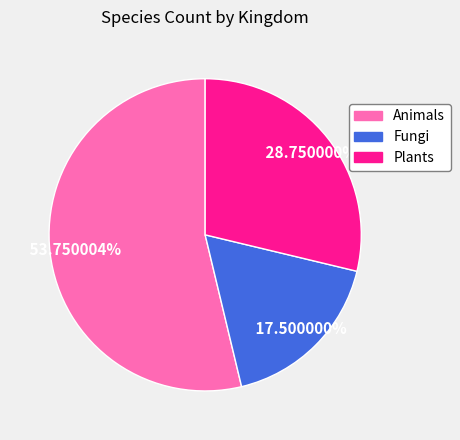

Rank the categories by value from highest to lowest.

Animals, Plants, Fungi